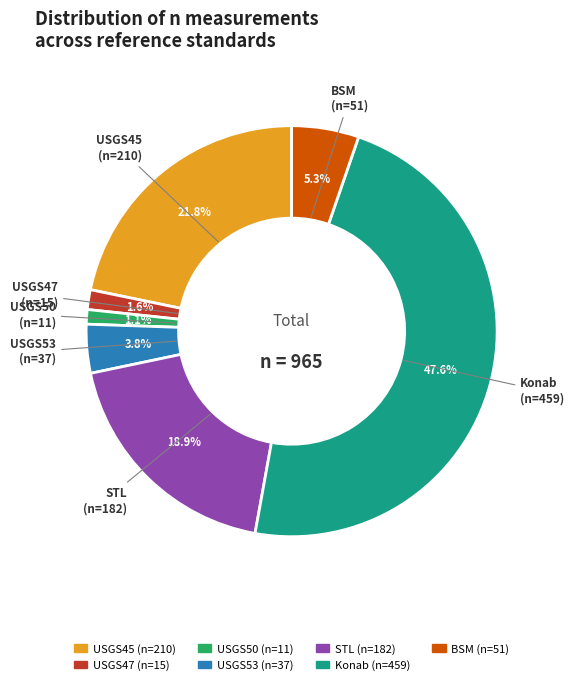

Which slice is the largest?

Konab